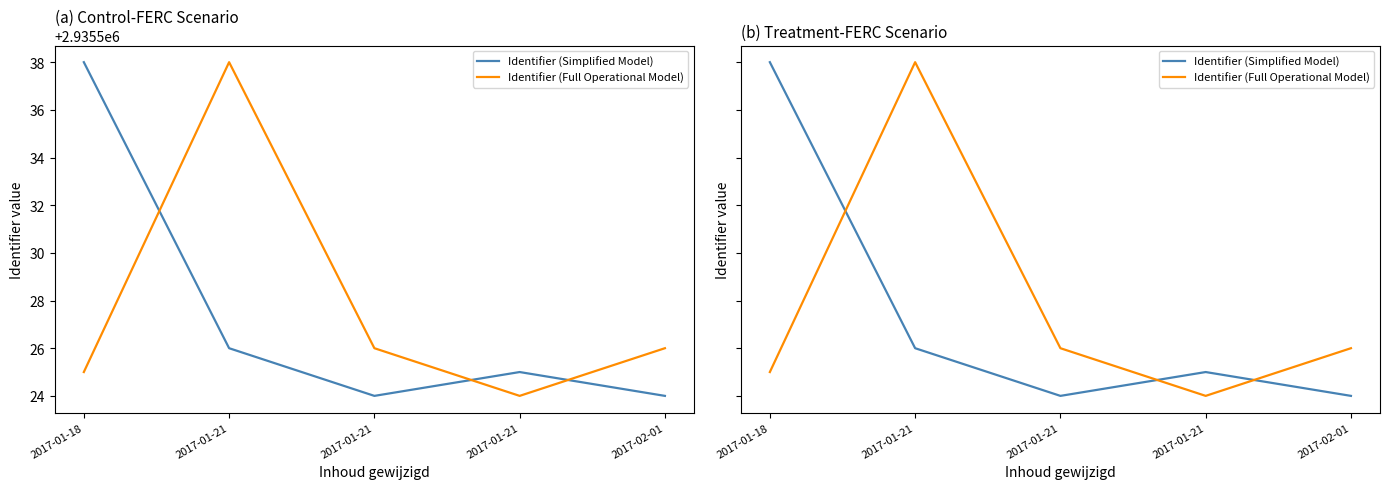

The value of Identifier (Simplified Model) at 2017-01-21 is 4746806. True or false?

False